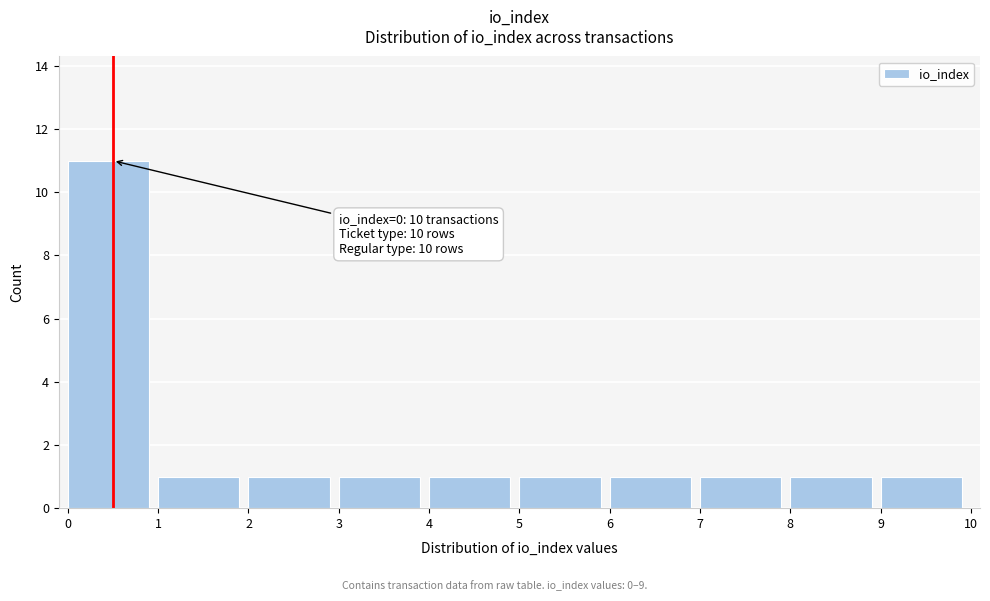

Which range on the x-axis has the tallest bar?

0 to 1